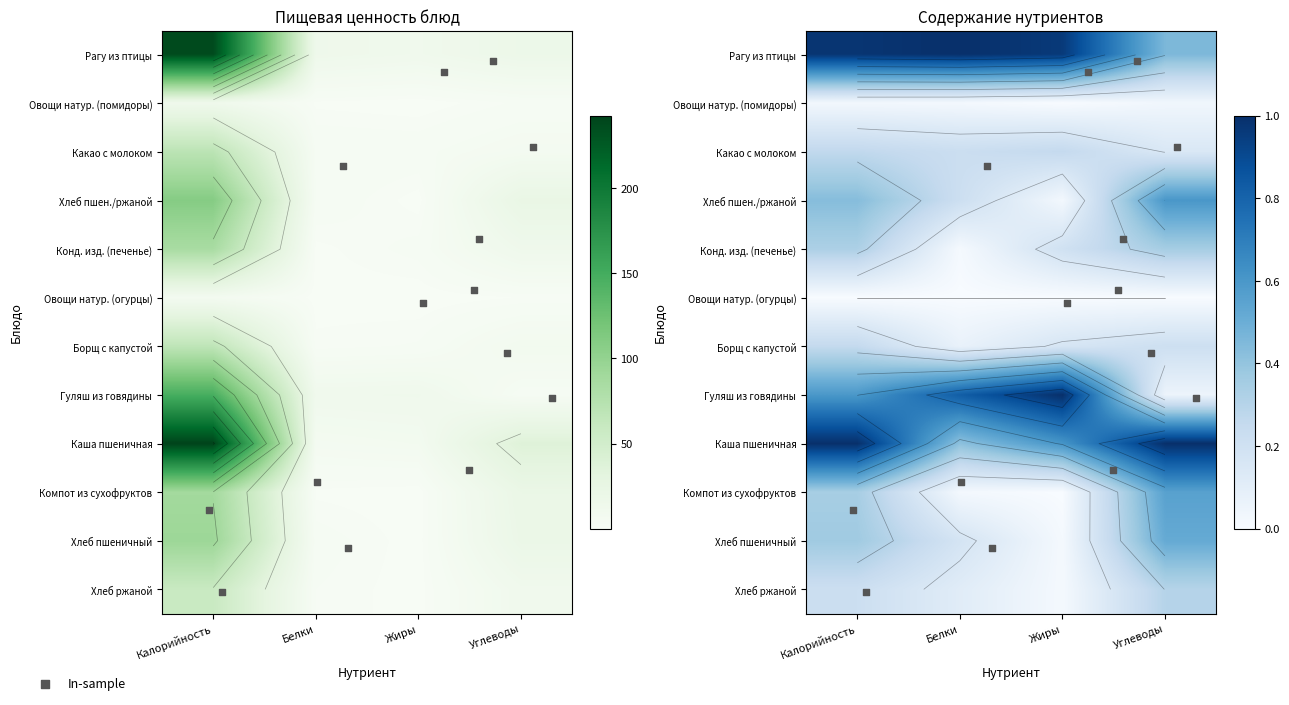

Rank the categories by Борщ с капустой value from highest to lowest.

Калорийность, Углеводы, Жиры, Белки